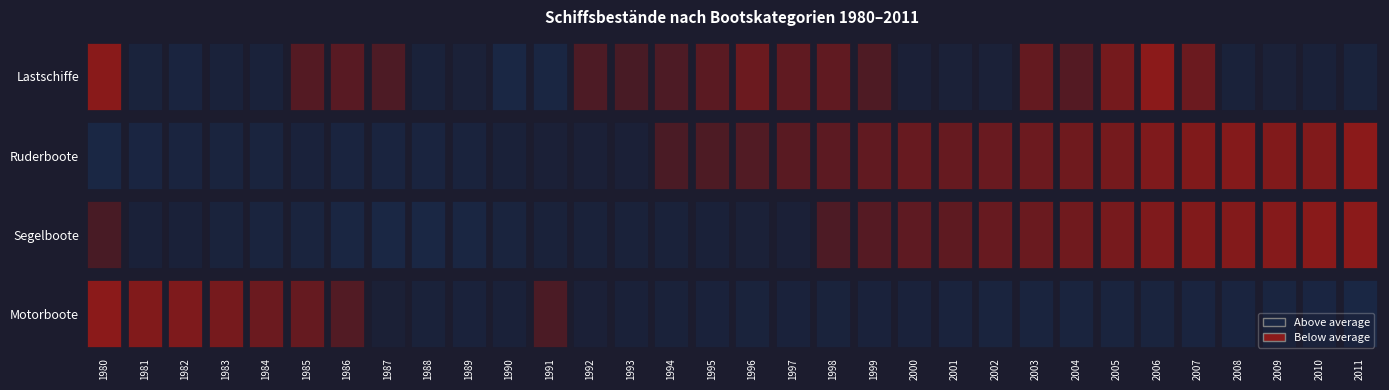

Rank the categories by Motorboote value from highest to lowest.

2011, 2010, 2009, 2008, 2007, 2005, 2003, 2006, 2002, 2004, 2001, 1998, 1996, 1989, 1997, 2000, 1995, 1999, 1994, 1988, 1993, 1990, 1992, 1987, 1991, 1986, 1985, 1984, 1983, 1982, 1981, 1980